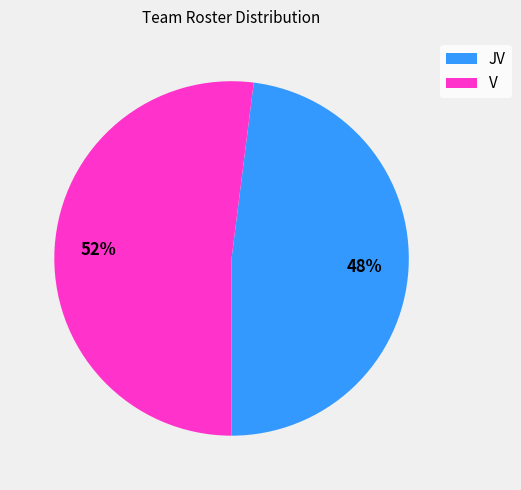

Approximately how many times larger is the value at V compared to JV?

1.1